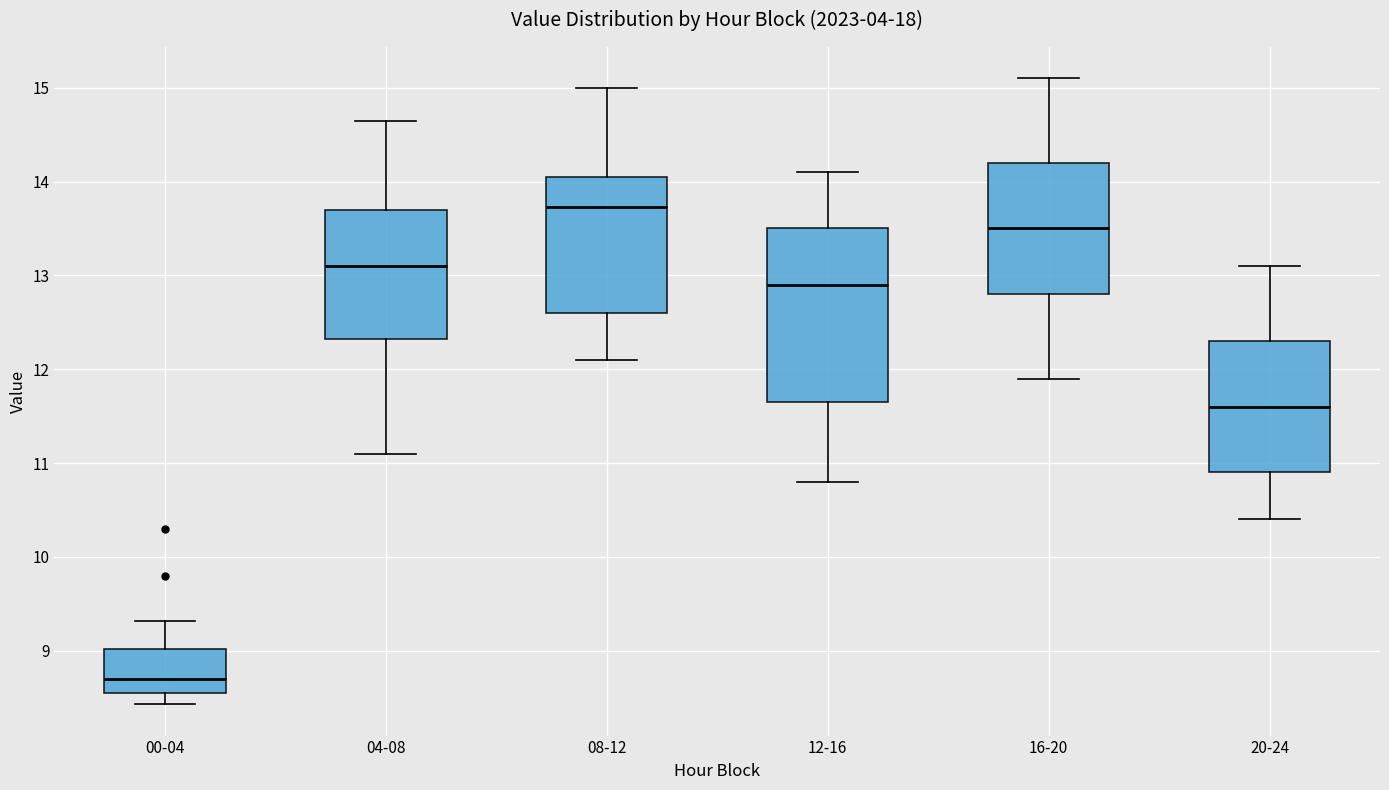

Reading left to right, transcribe this box plot: for each box, give where its median line is, the range the box spans, and where its two whiskers end, as read against the y-axis. The values are not printed on the chart, so give them approximately, as read against the axis.

00-04: median 8.7, box 8.6 to 9.0, whiskers 8.4 to 9.3
04-08: median 13.1, box 12.3 to 13.7, whiskers 11.1 to 14.7
08-12: median 13.7, box 12.6 to 14.1, whiskers 12.1 to 15.0
12-16: median 12.9, box 11.7 to 13.5, whiskers 10.8 to 14.1
16-20: median 13.5, box 12.8 to 14.2, whiskers 11.9 to 15.1
20-24: median 11.6, box 10.9 to 12.3, whiskers 10.4 to 13.1